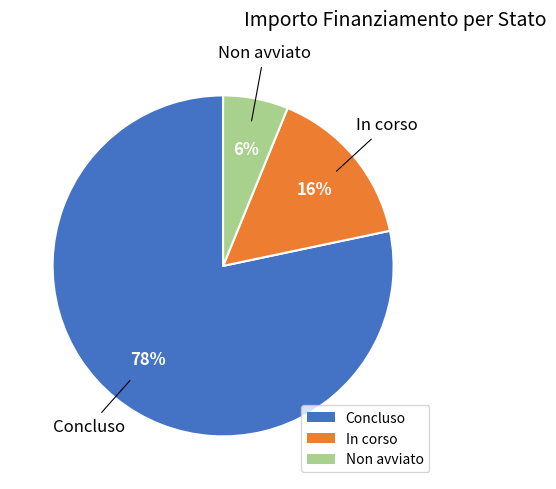

True or false: Non avviato accounts for 15% of the total.

False